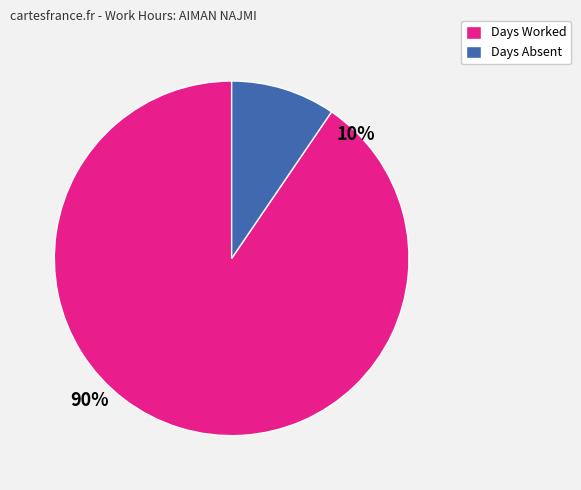

Is there any slice that represents more than half of the pie?

Yes